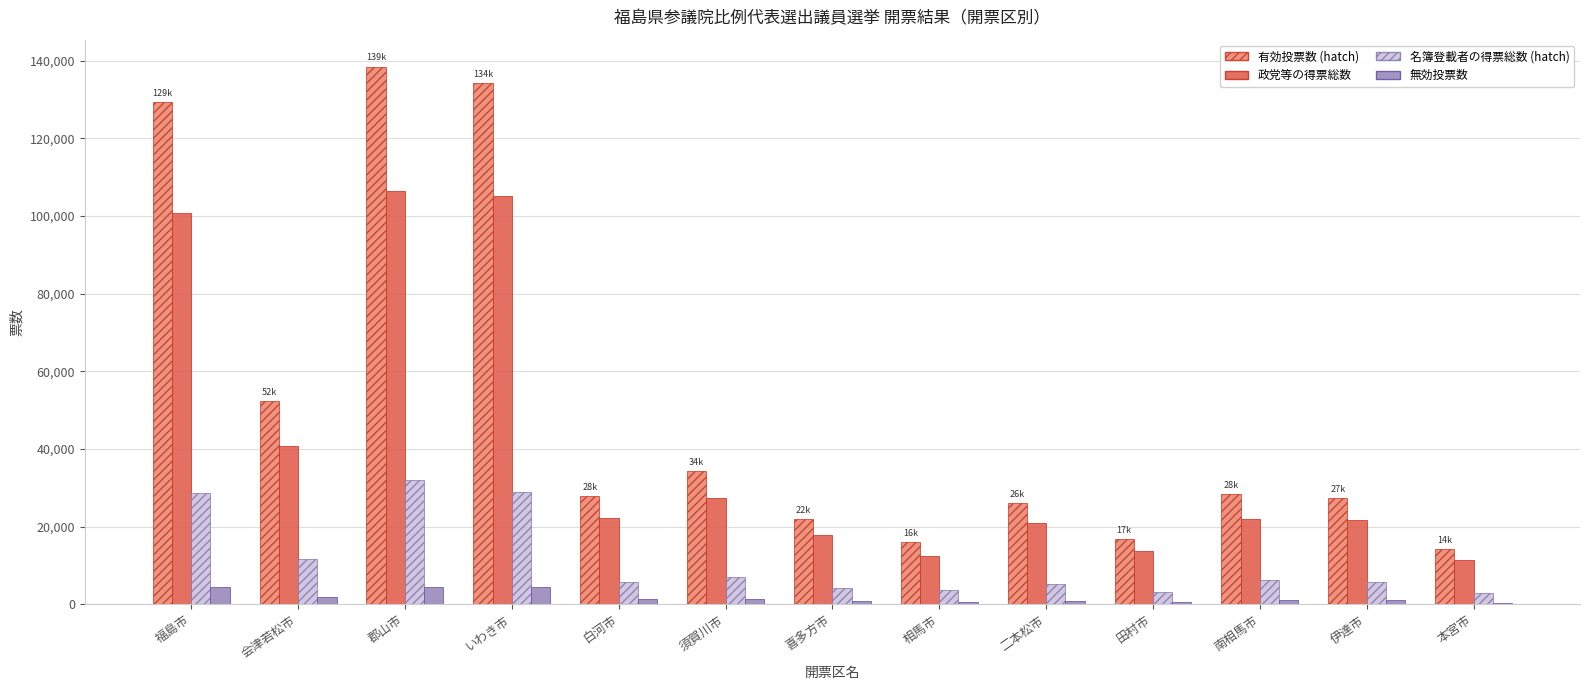

Count the number of categories in the chart.

13